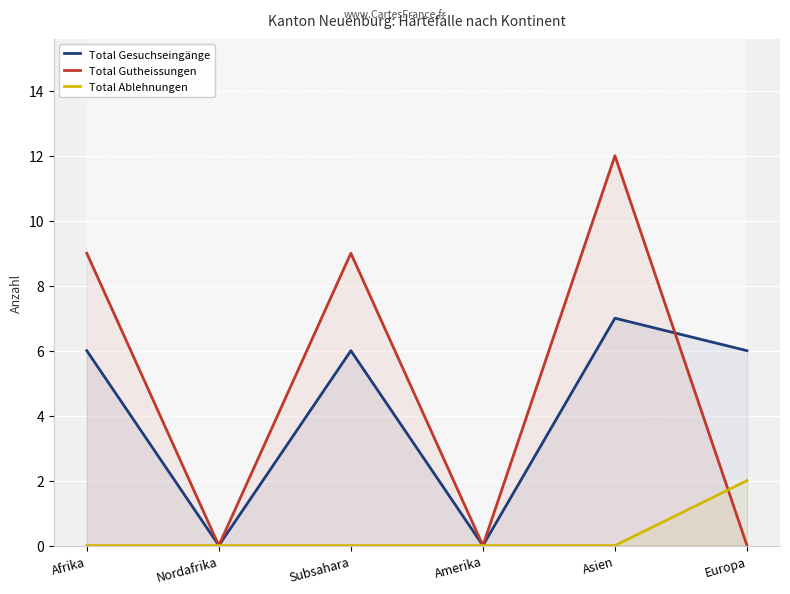

Which label corresponds to the smallest value in the chart?

Nordafrika